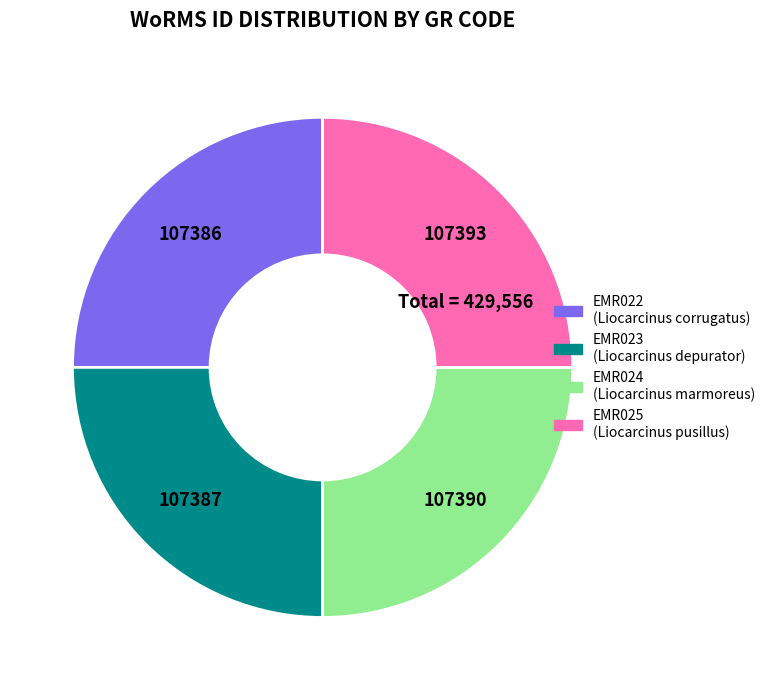

What is the ratio of the value at EMR023 to the value at EMR025?

1.0